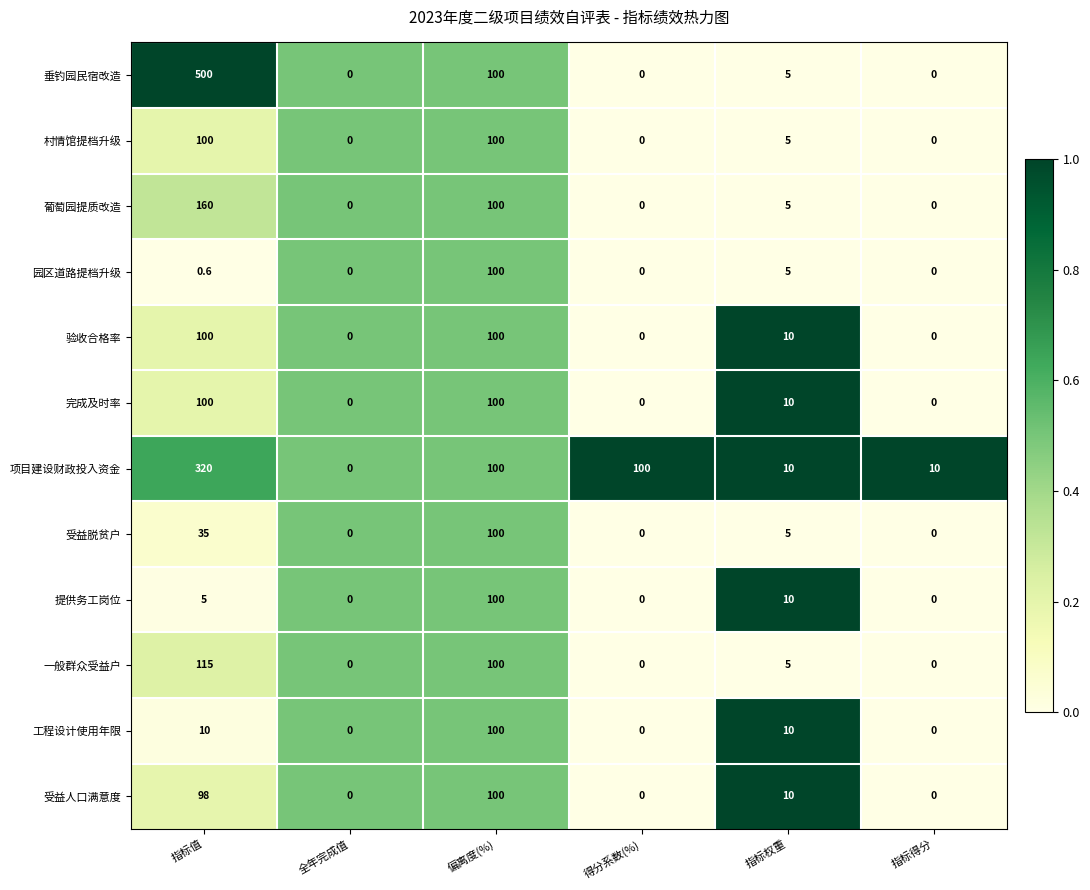

The 提供务工岗位 series shows 0.0 at 全年完成值. True or false?

True